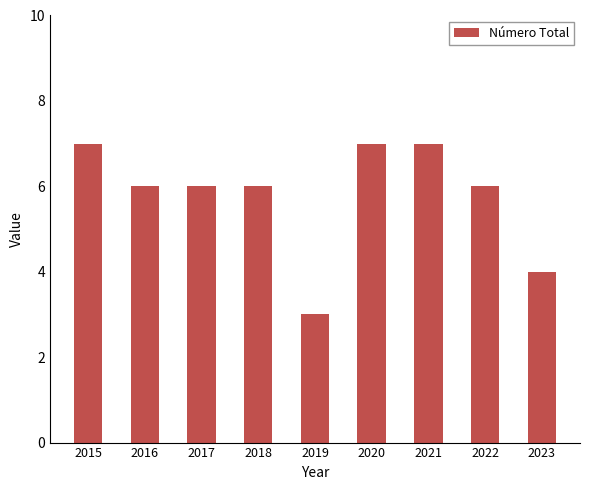

What is the difference between the second highest and minimum values?

4